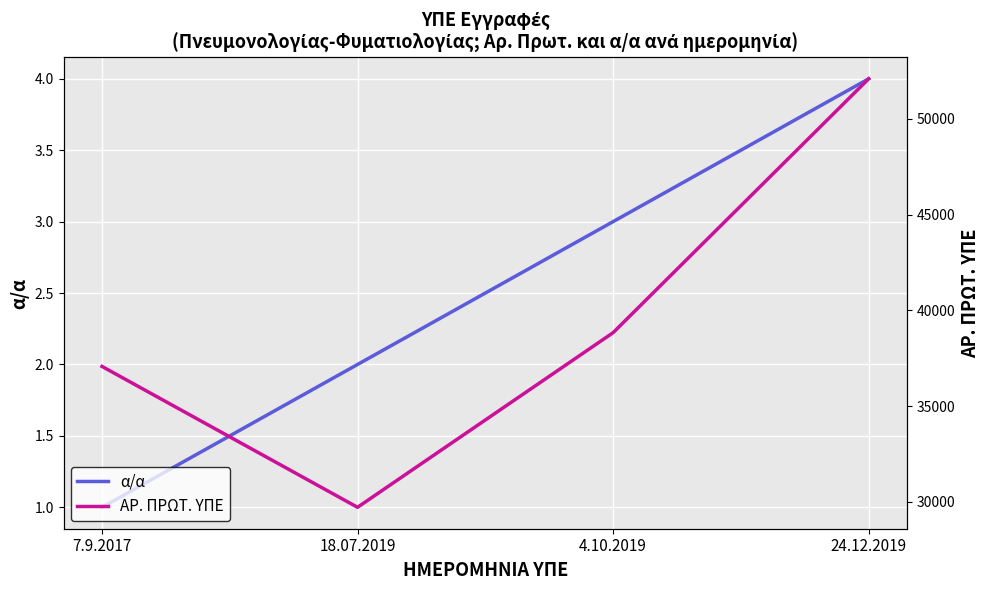

The α/α series shows 2 at 18.07.2019. True or false?

True